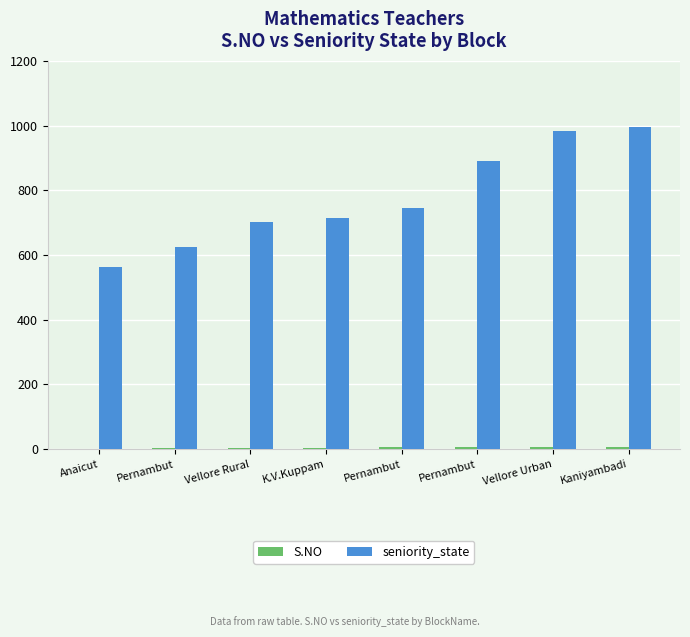

Which has a higher value, K.V.Kuppam or Vellore Urban?

Vellore Urban